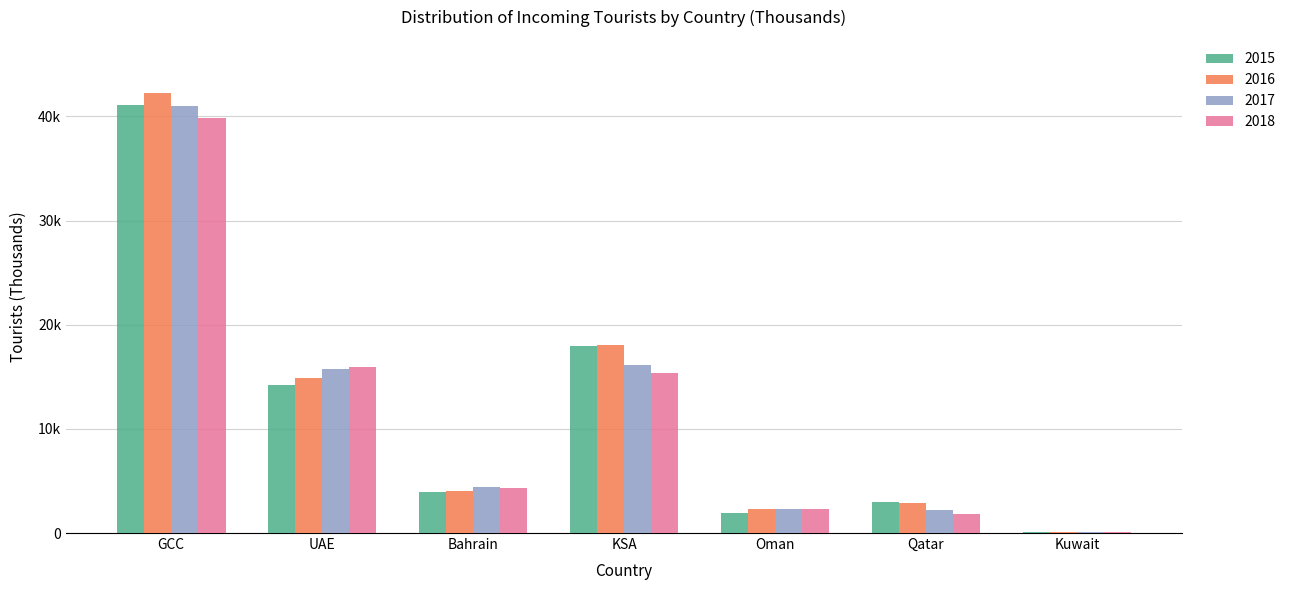

What are all the series names shown in the legend?

2015, 2016, 2017, 2018